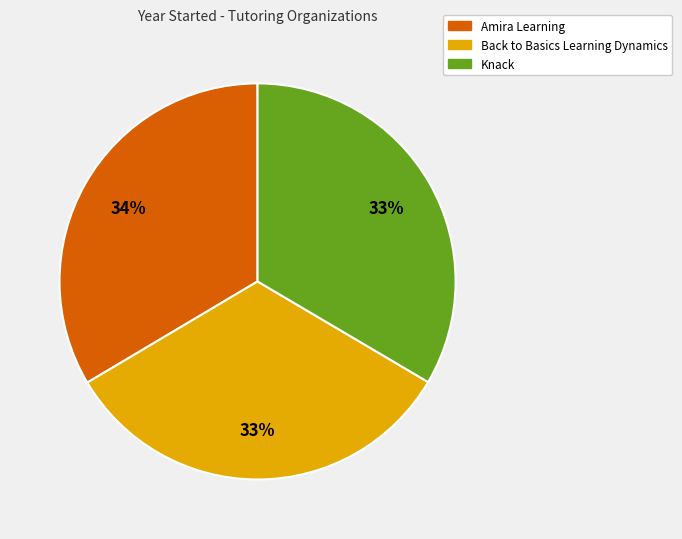

True or false: Knack accounts for 19% of the total.

False